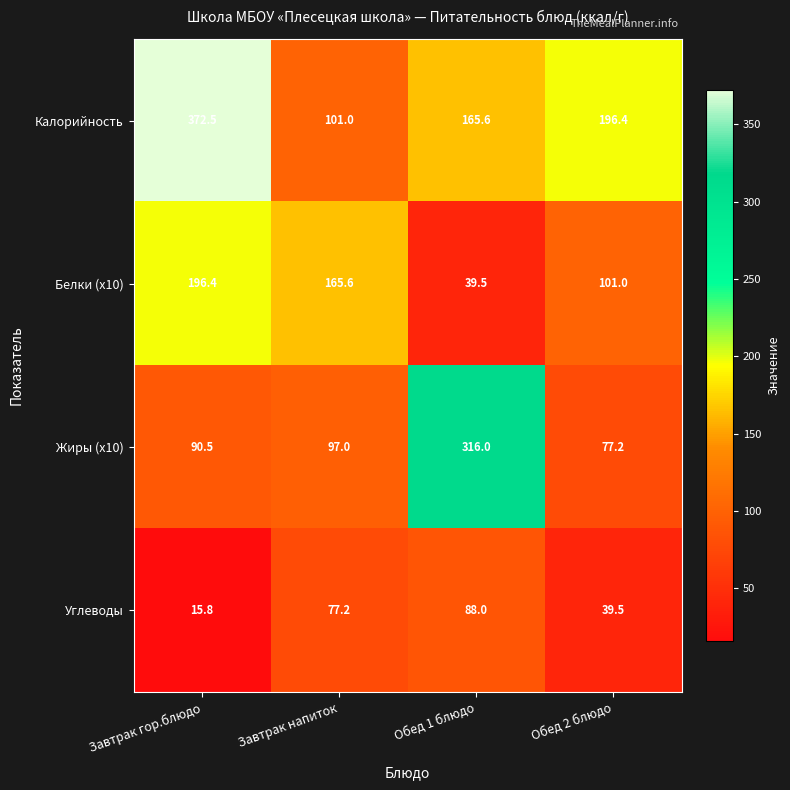

At which category is the sum across all series the highest?

Завтрак гор.блюдо